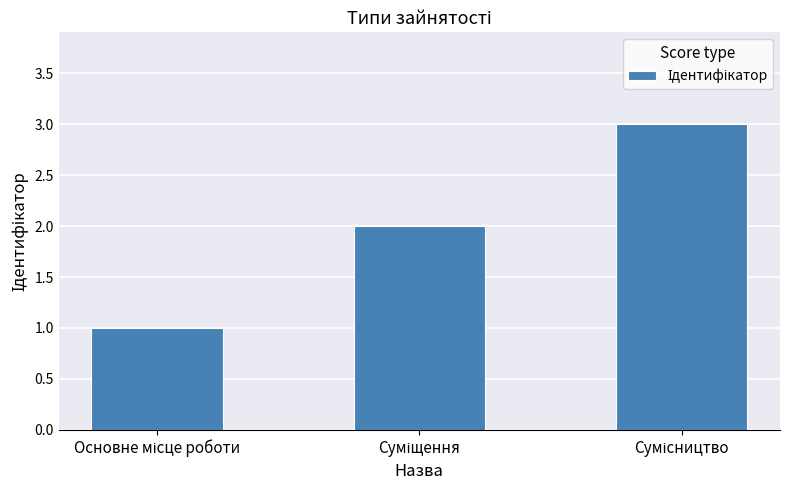

What is the maximum value shown in the chart?

3